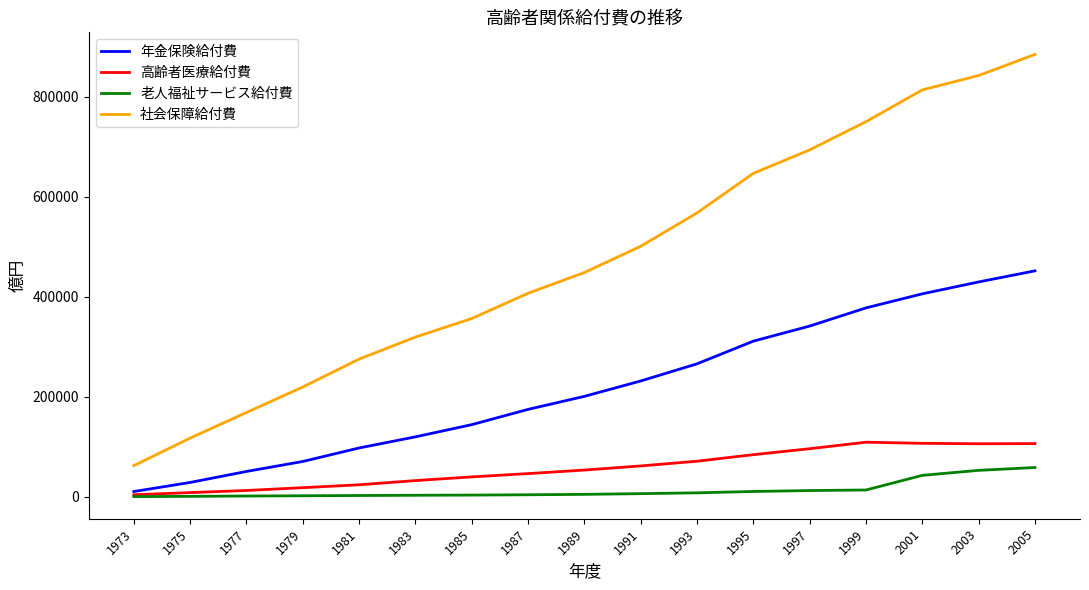

Is the value of 年金保険給付費 at 1987 greater than the value of 高齢者医療給付費 at 2005?

Yes